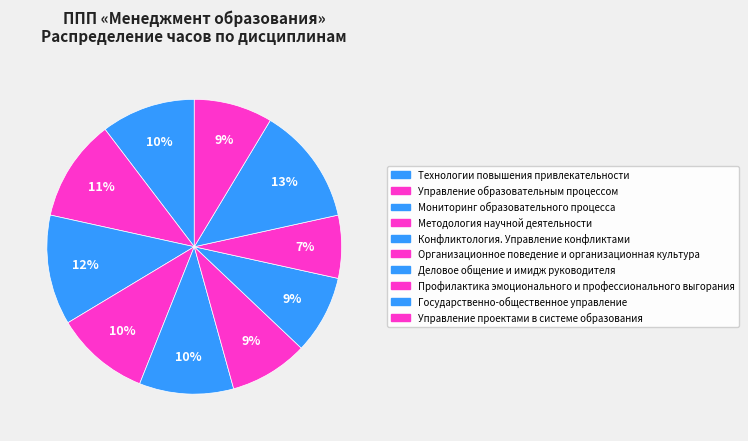

How many slices are in this pie chart?

10